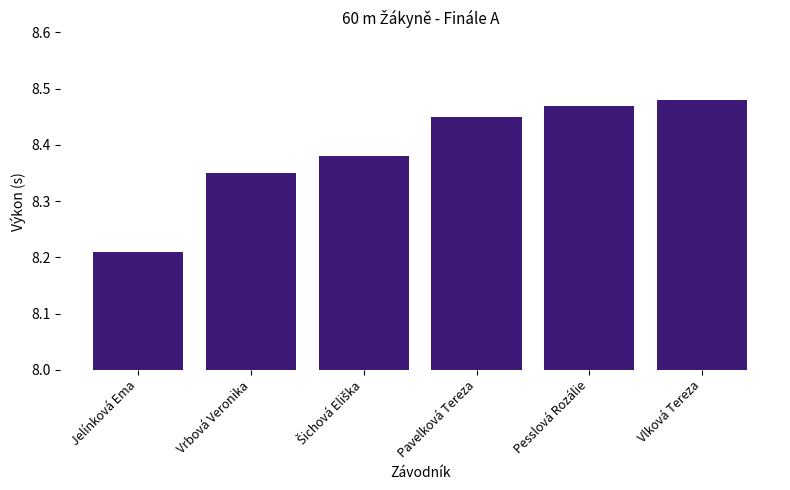

What is the difference between the values at Vrbová Veronika and Pavelková Tereza?

0.1